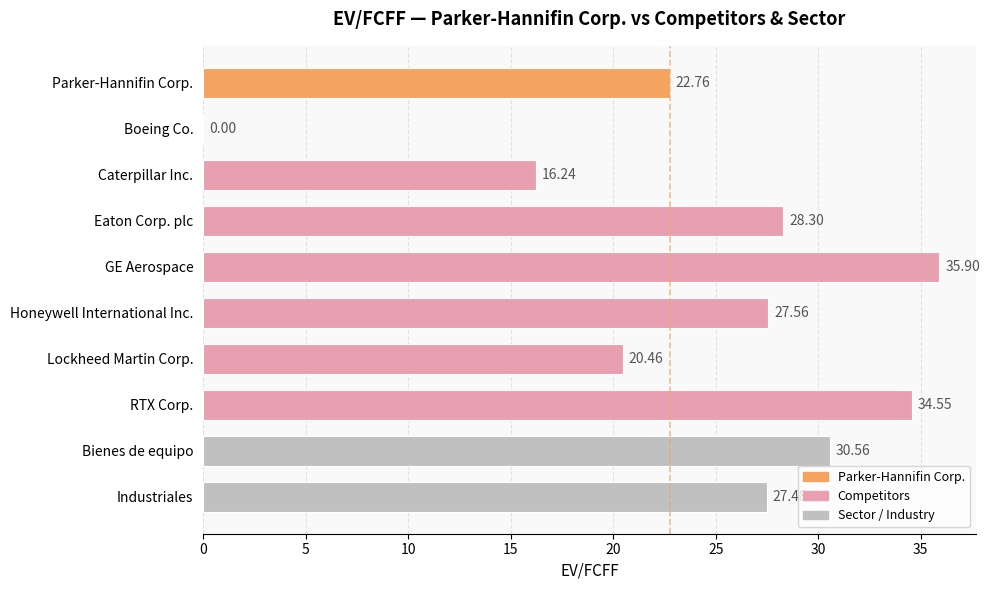

Which has a higher value, Caterpillar Inc. or GE Aerospace?

GE Aerospace